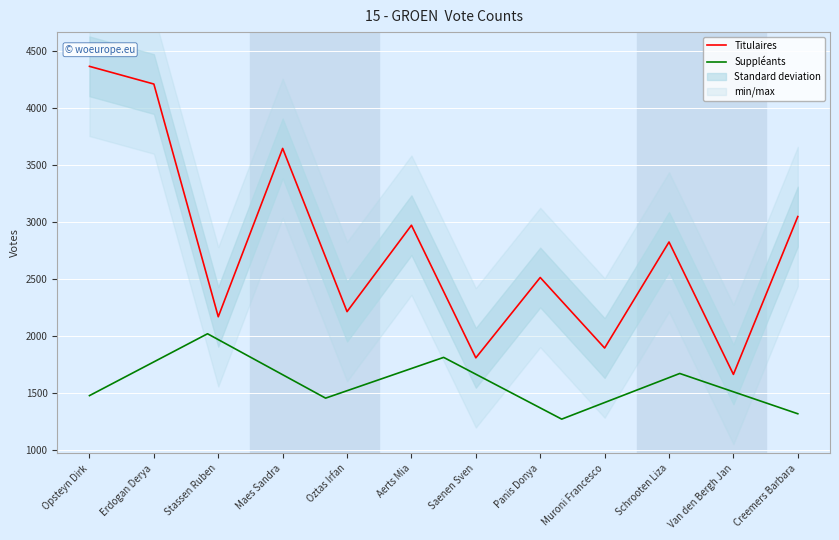

What is the approximate value at Opsteyn Dirk, to the nearest 100?

4400